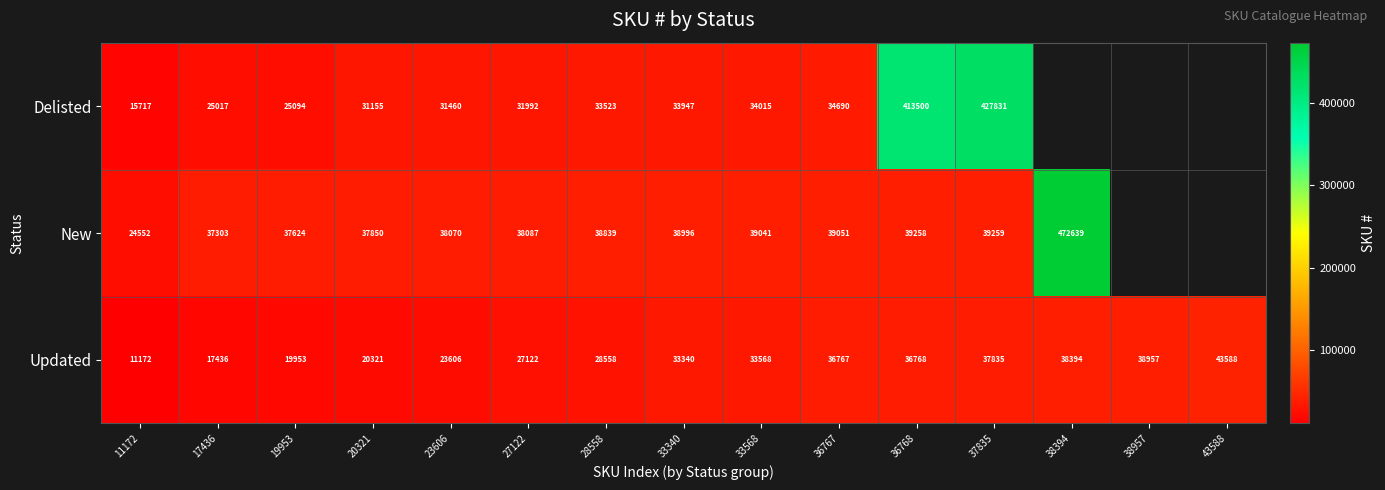

What is the average value of the Updated series?

29826